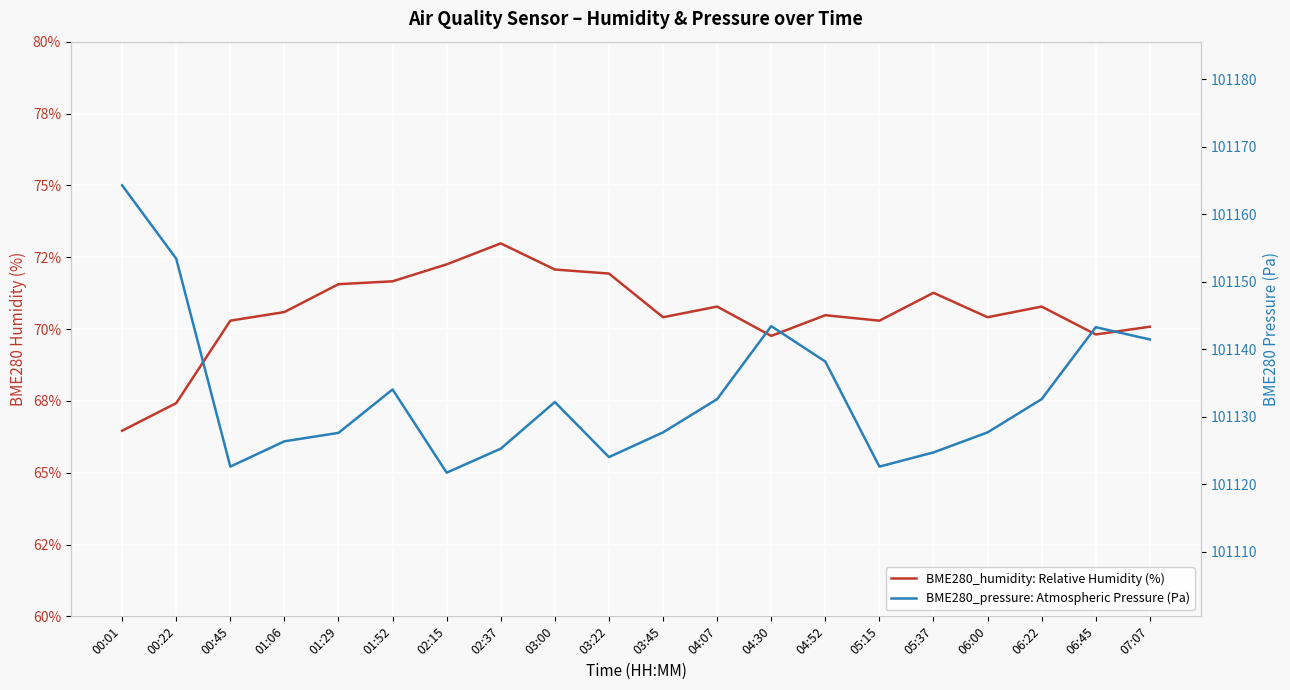

At how many categories does at least one series exceed 3948?

20